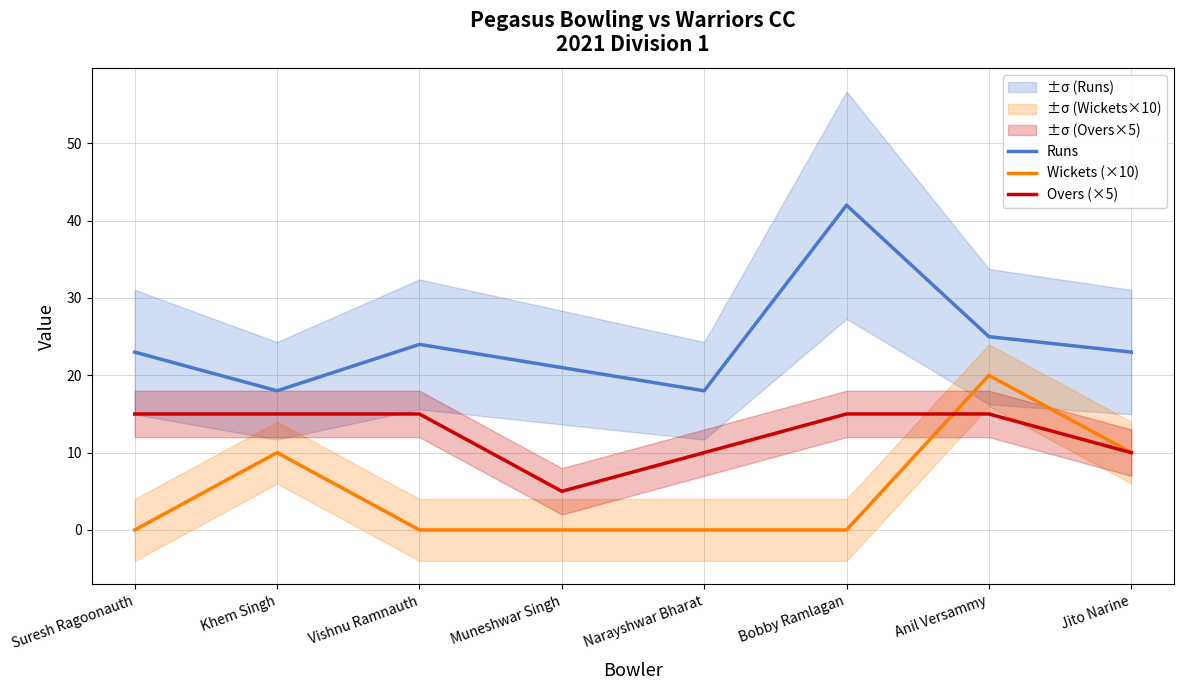

True or false: Overs (×5) and Runs intersect in this chart.

False